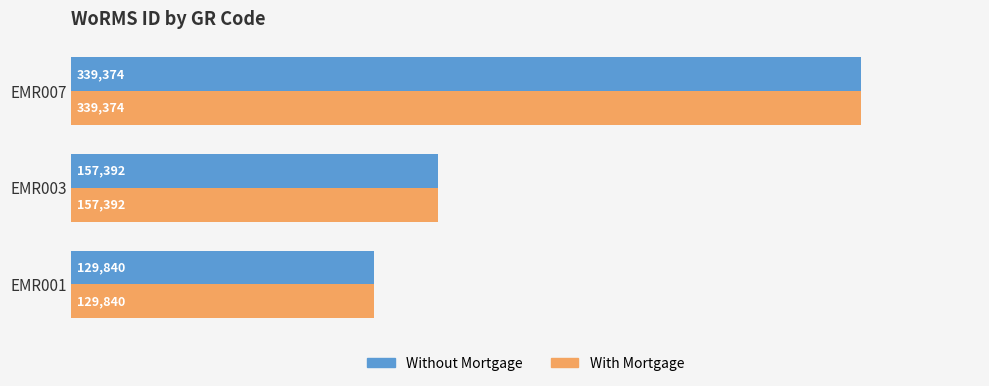

Rank the categories by Without Mortgage value from highest to lowest.

EMR007, EMR003, EMR001